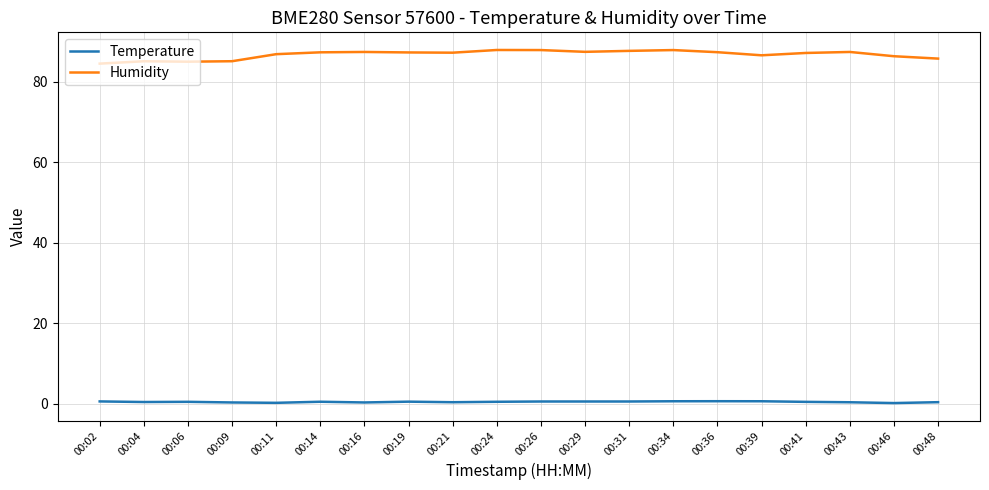

True or false: Humidity and Temperature cross at least once.

False